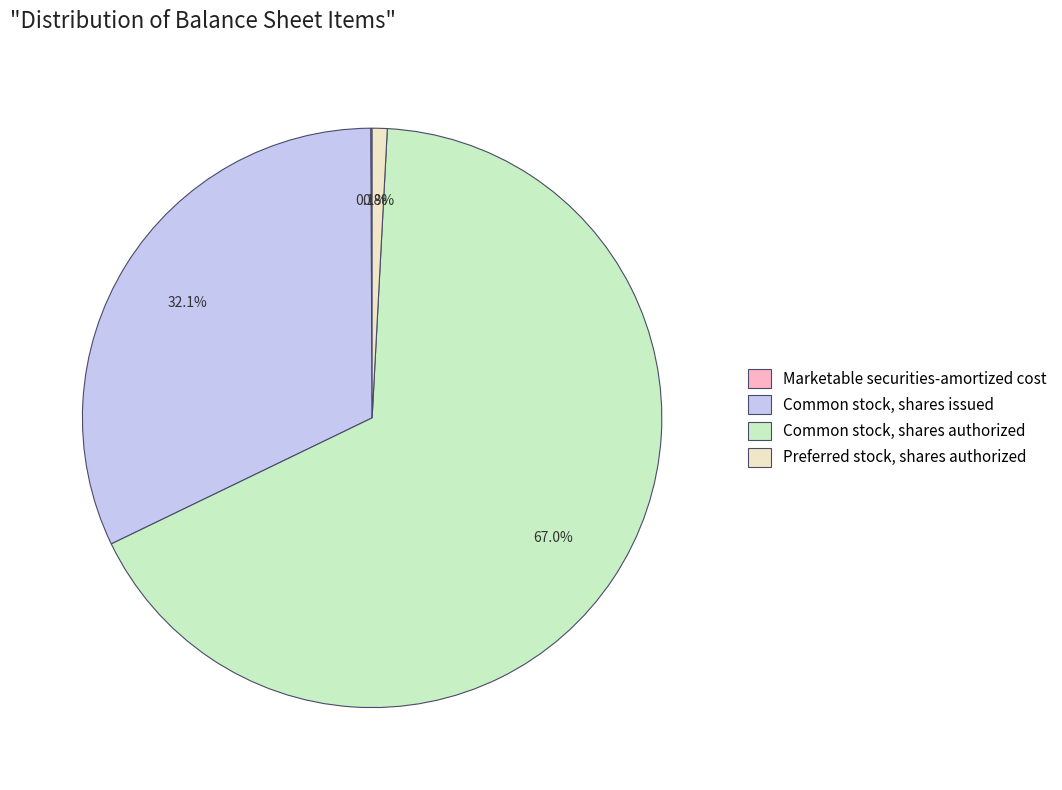

The Common stock, shares authorized slice represents 67% of the pie. True or false?

True